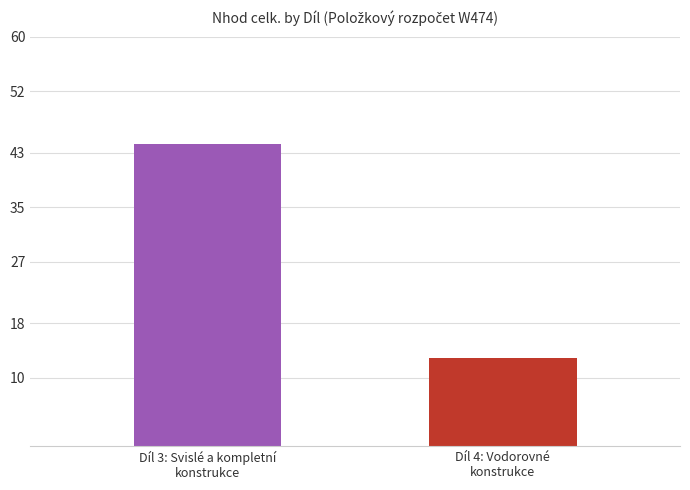

What is the label of the 1st bar from the left?

Díl 3: Svislé a kompletní
konstrukce